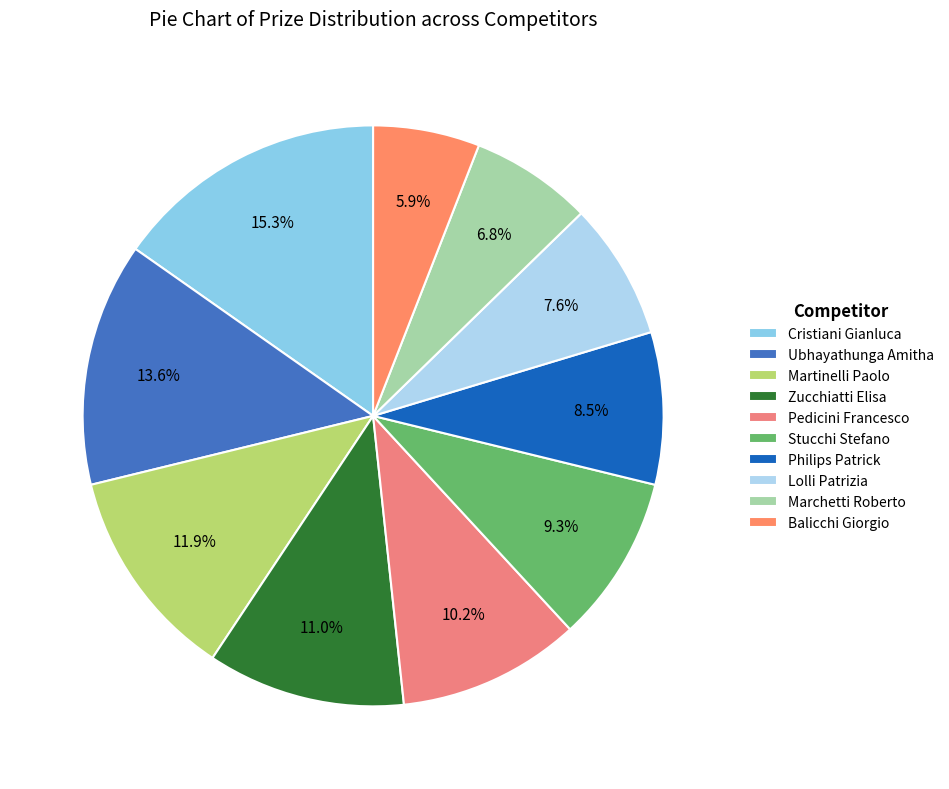

Does Pedicini Francesco represent more than half of the total?

No